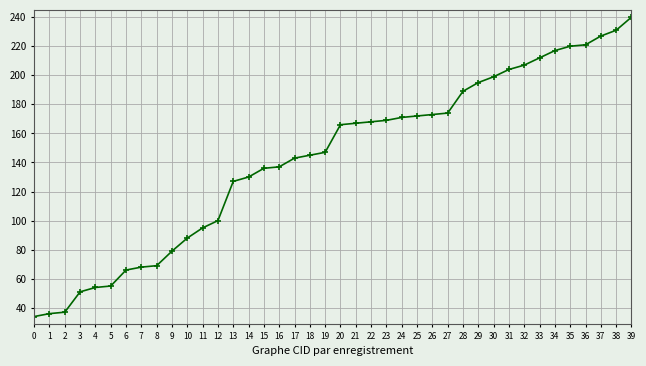

How many categories are shown in the chart?

40